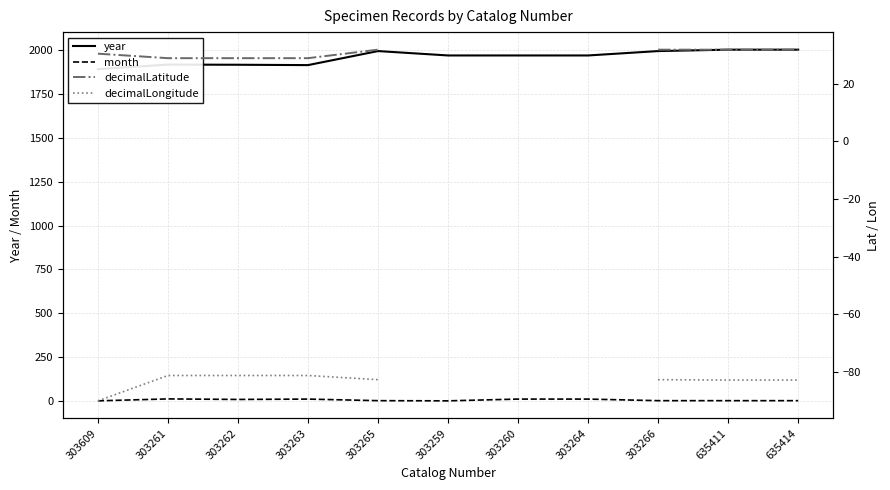

Between 303263 and 303266, which series saw the biggest shift?

year